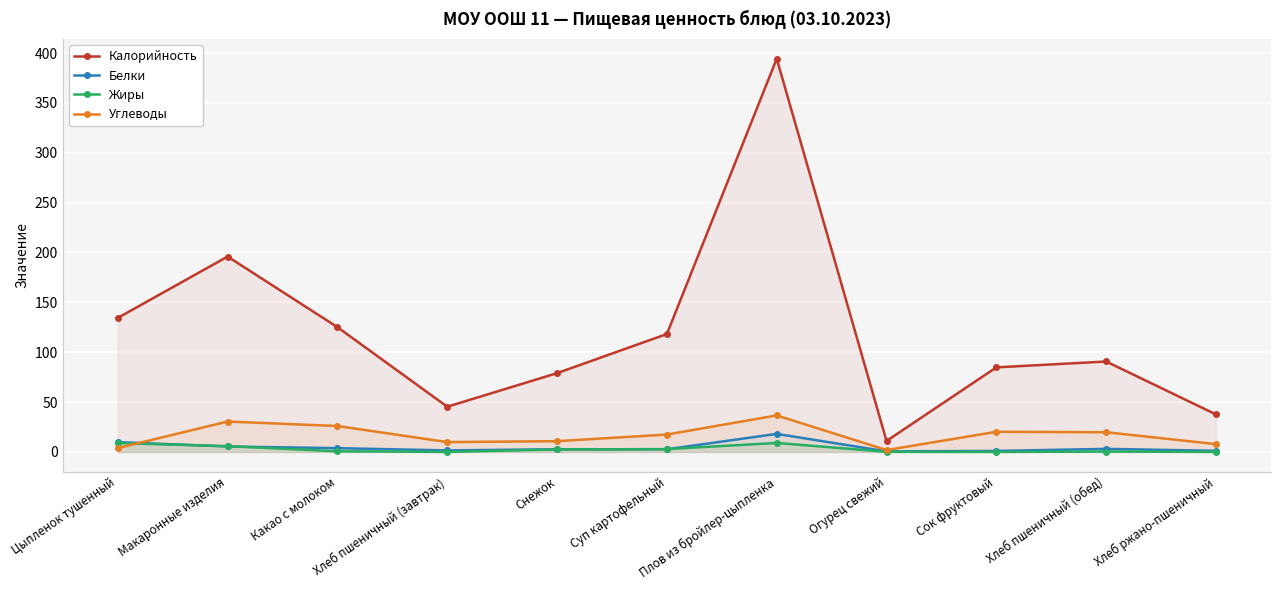

What is the sum of all Белки values?

49.9